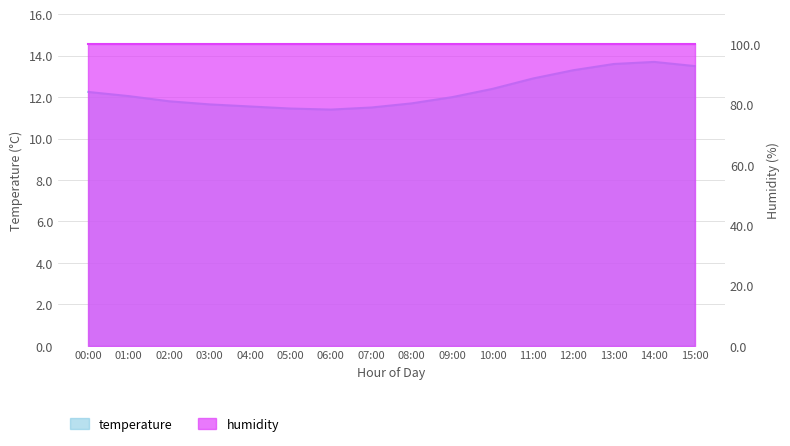

What is the change in value from 06:00 to 14:00?

+2.3